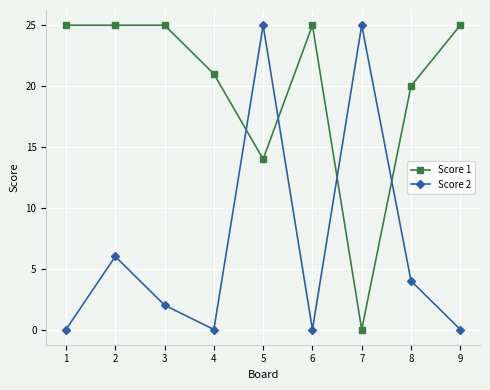

Does the chart display data point markers on the line(s)?

Yes